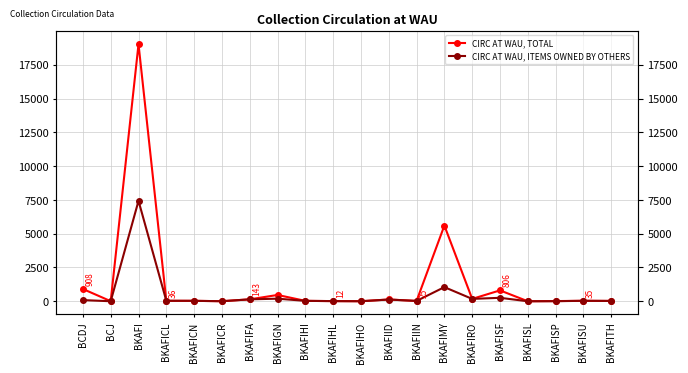

Reading left to right, what are all the values shown in this chart?

CIRC AT WAU, TOTAL: BCDJ=908	BCJ=7	BKAFI=19026	BKAFICL=36	BKAFICN=33	BKAFICR=4	BKAFIFA=143	BKAFIGN=467	BKAFIHI=31	BKAFIHL=12	BKAFIHO=3	BKAFIID=132	BKAFIIN=25	BKAFIMY=5603	BKAFIRO=176	BKAFISF=806	BKAFISL=1	BKAFISP=15	BKAFISU=35	BKAFITH=25
CIRC AT WAU, ITEMS OWNED BY OTHERS: BCDJ=87	BCJ=2	BKAFI=7433	BKAFICL=36	BKAFICN=33	BKAFICR=4	BKAFIFA=143	BKAFIGN=192	BKAFIHI=31	BKAFIHL=12	BKAFIHO=3	BKAFIID=129	BKAFIIN=25	BKAFIMY=1047	BKAFIRO=176	BKAFISF=256	BKAFISL=1	BKAFISP=5	BKAFISU=35	BKAFITH=25